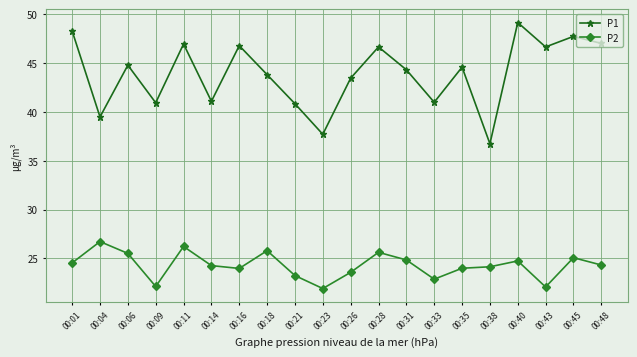

Rank the series at 00:43 from highest to lowest value.

P1, P2